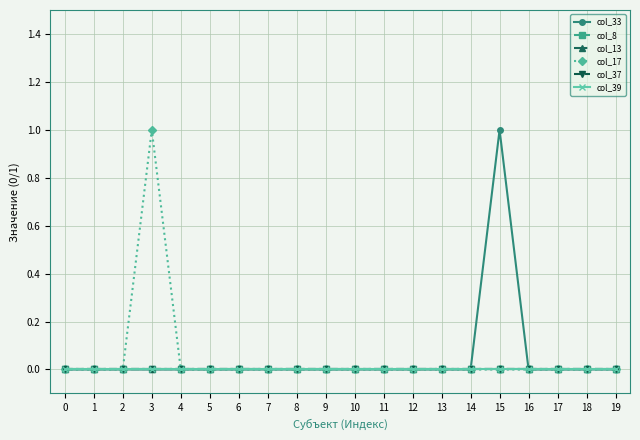

How many lines are shown in the chart?

6